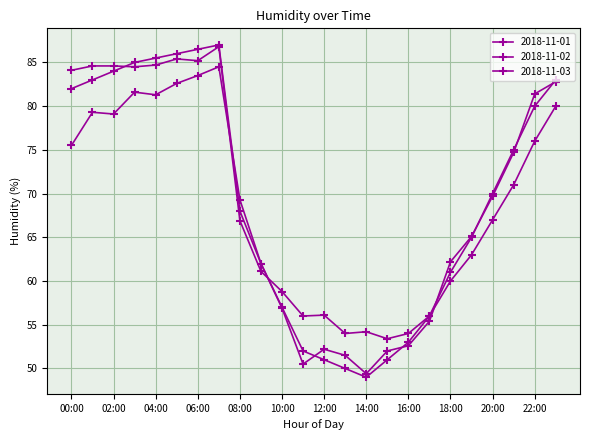

At how many categories does at least one series exceed 72?

11